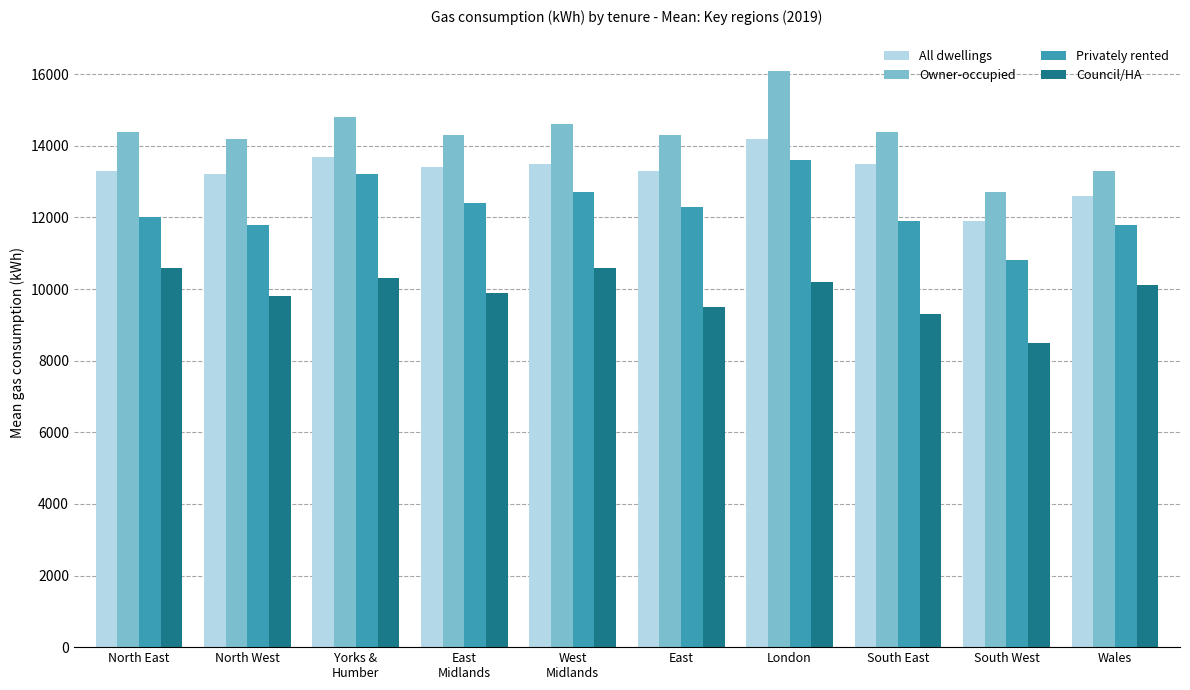

Which series has the widest spread of values?

Owner-occupied